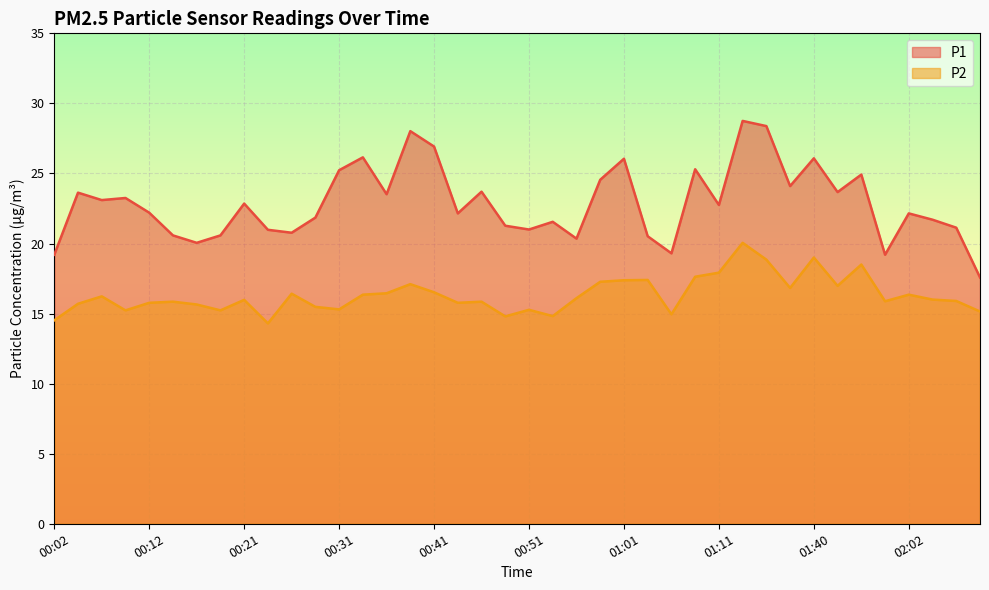

True or false: P1 and P2 cross at least once.

False